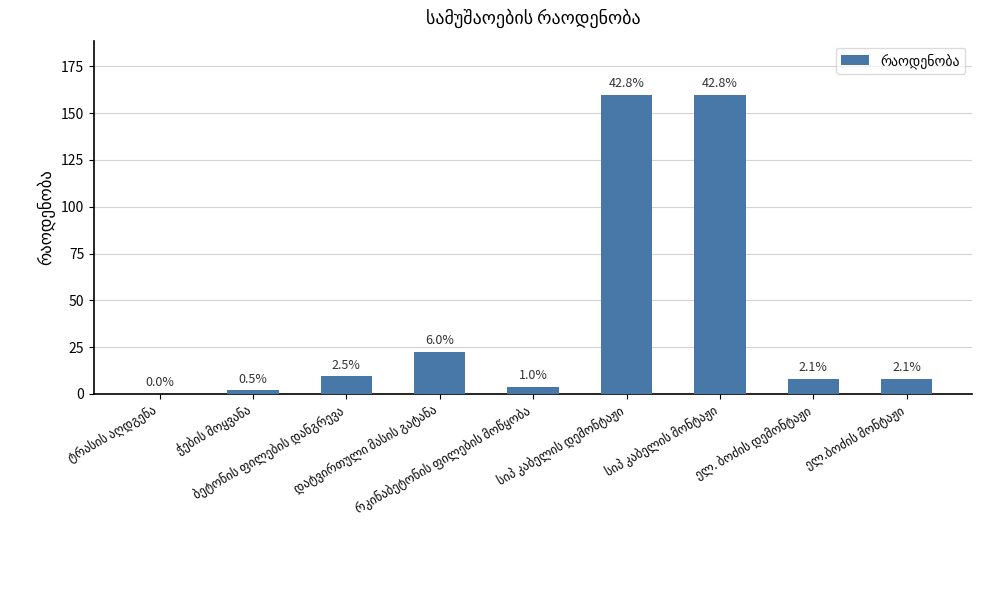

Reading right to left, transcribe all the data shown in this chart.

8.0	8.0	160.0	160.0	3.7	22.5	9.4	2.0	0.1